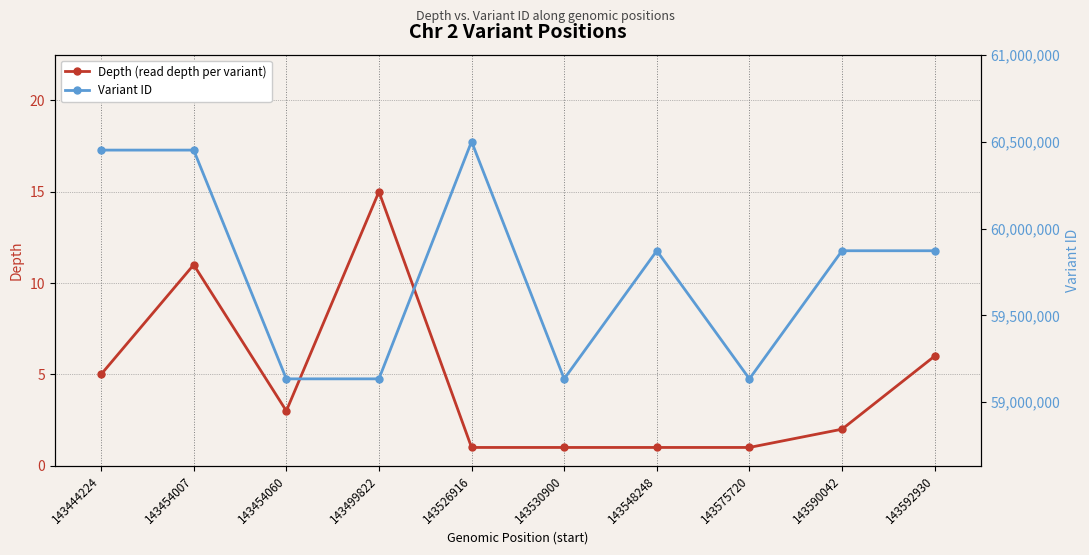

How many lines are shown in the chart?

2